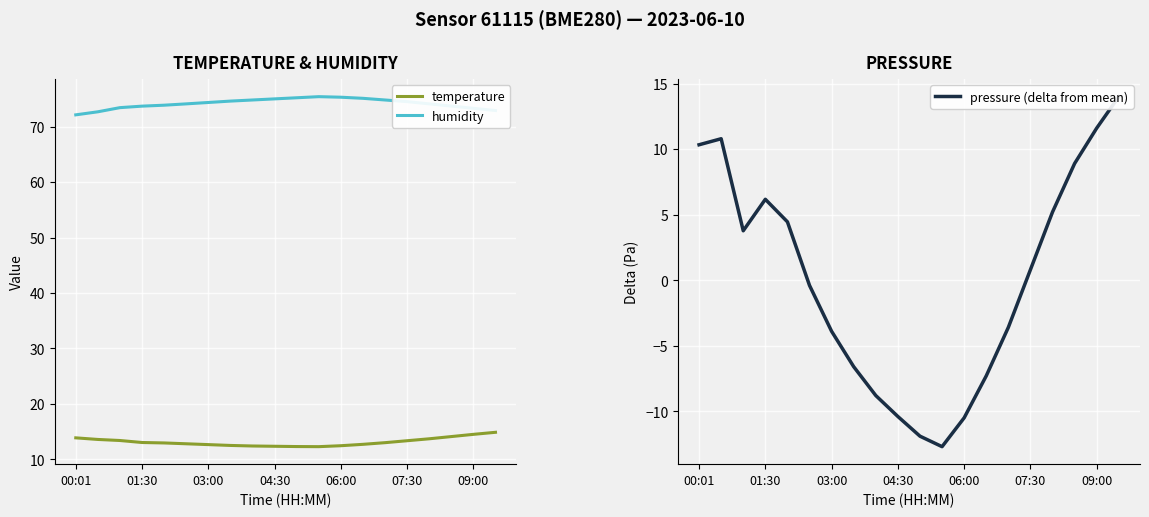

At how many categories does at least one series exceed 74?

12